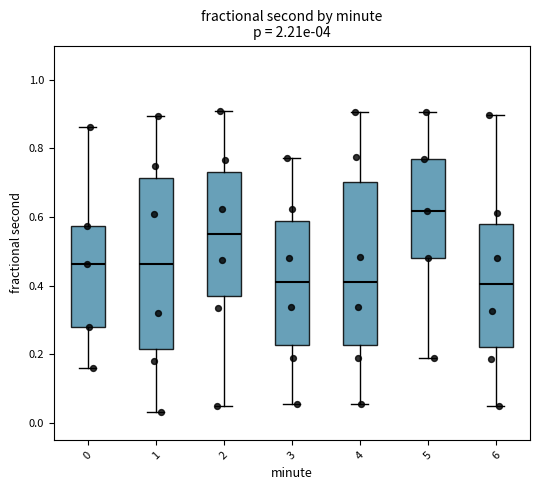

Where does the median line of the box at x = 2 sit on the y-axis? The values are not printed on the chart, so give them approximately, as read against the axis.

0.56